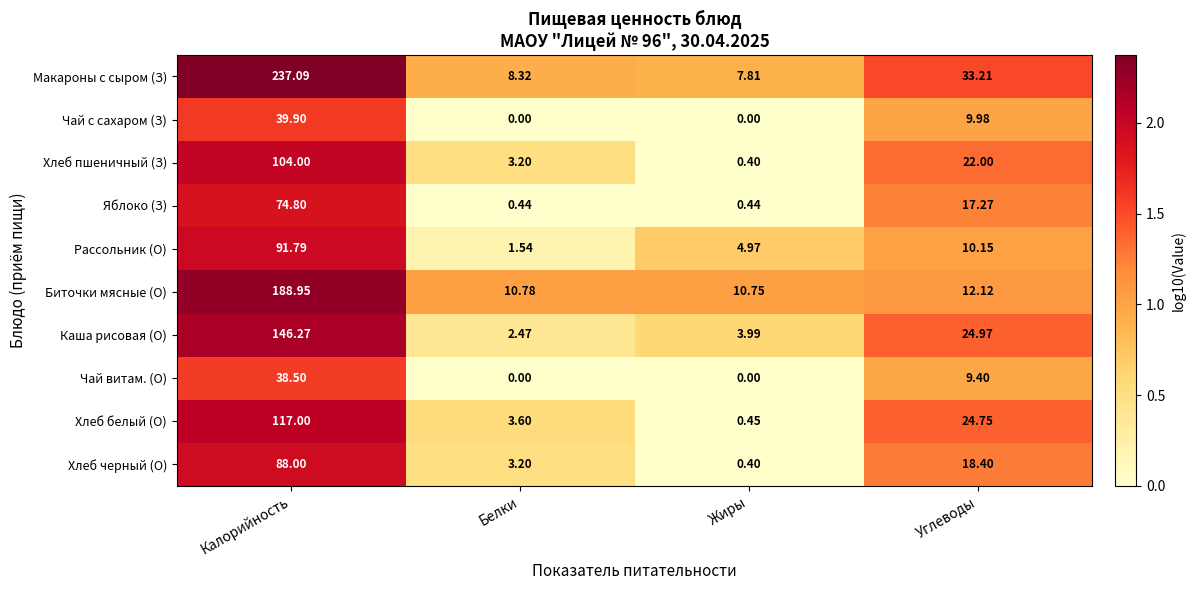

Which series has the largest total across all categories?

Макароны с сыром (З)